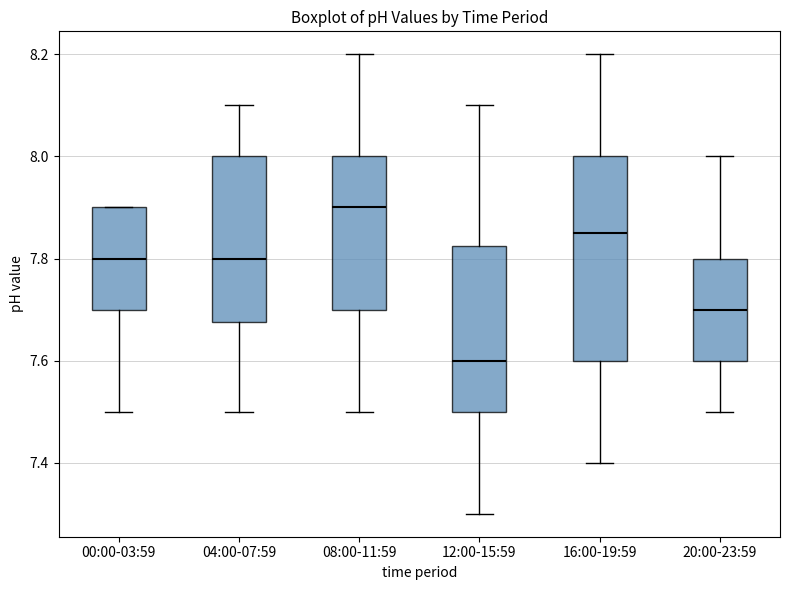

Which box's median line is the highest?

08:00-11:59